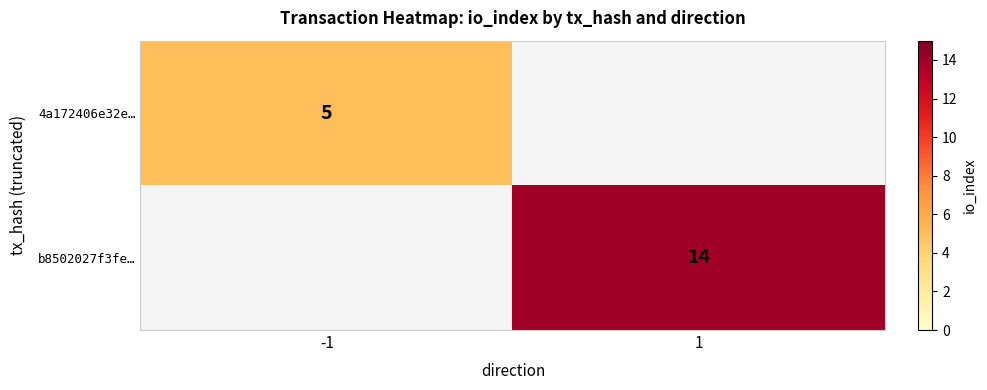

Is the value of 4a172406e32e… at -1 greater than the value of b8502027f3fe… at 1?

No